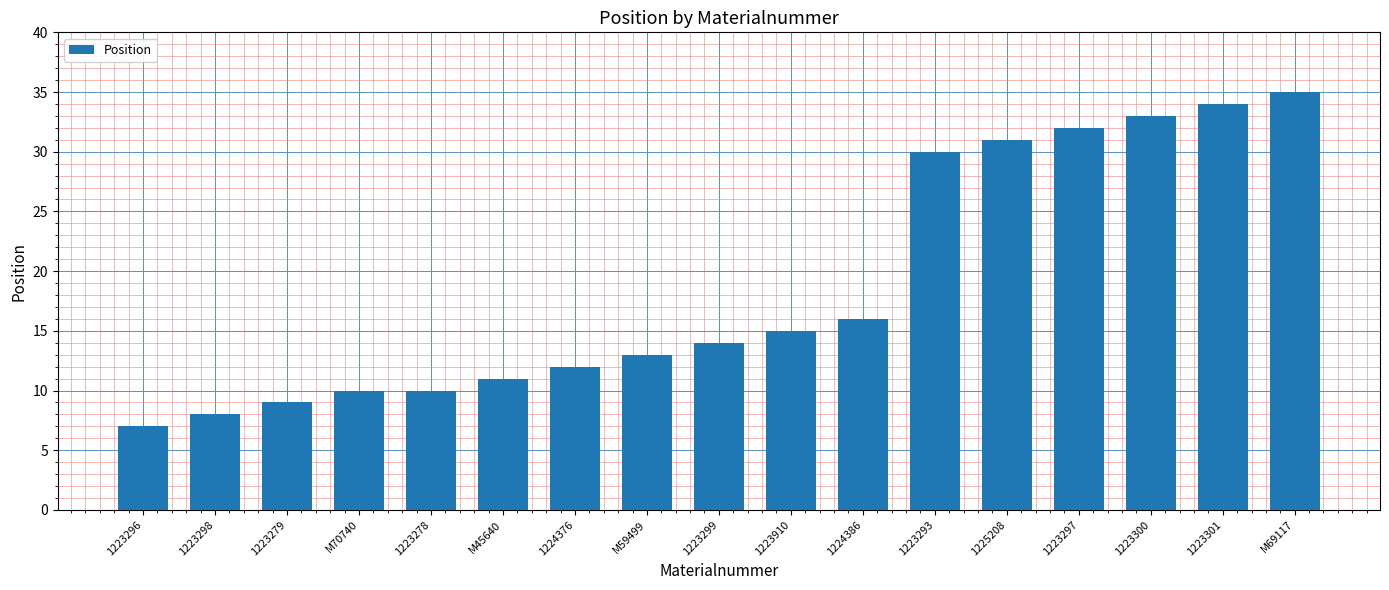

What is the difference between the values at 1223300 and 1223279?

24